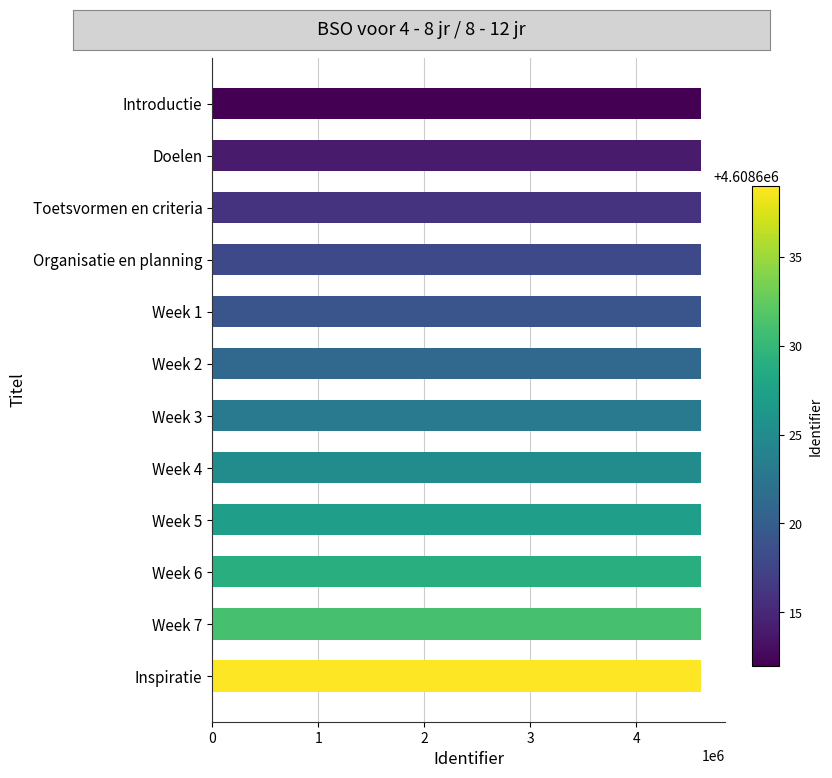

Approximately how many times larger is the value at Week 2 compared to Week 1?

1.0